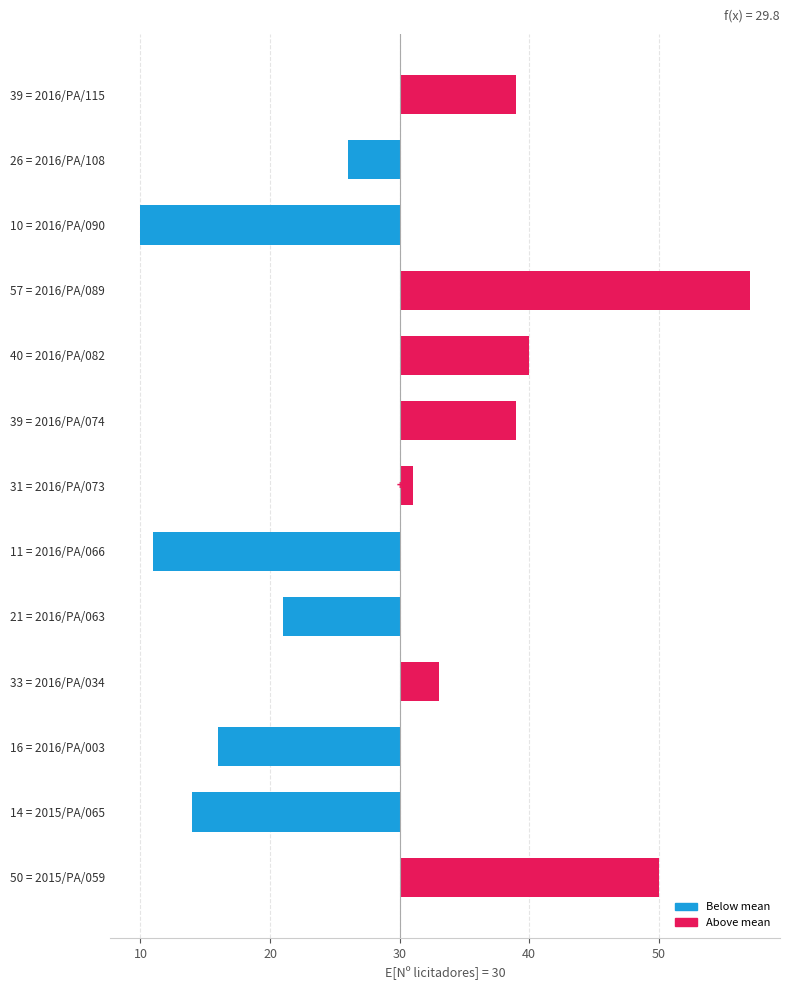

Are the bars grouped side by side (vs. stacked)?

No